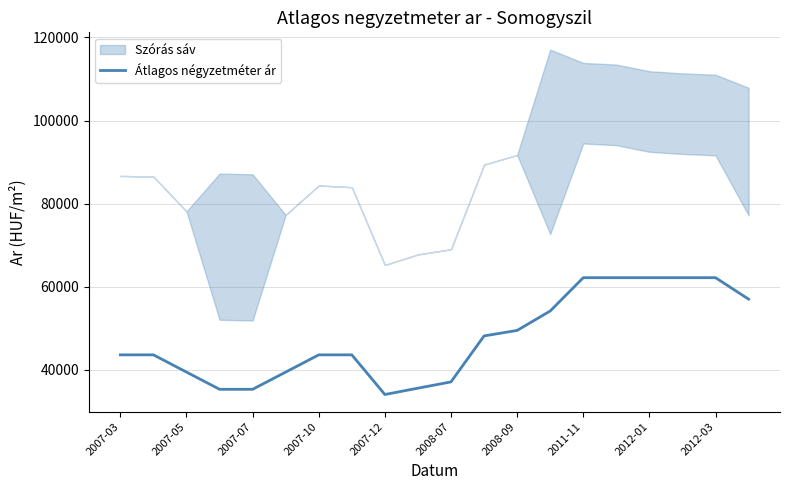

Reading left to right, transcribe all the data shown in this chart.

43624	43624	39478	35333	35333	39478	43624	43624	34083	35602	37121	48181	49503	54173	62190	62190	62190	62190	62190	57025